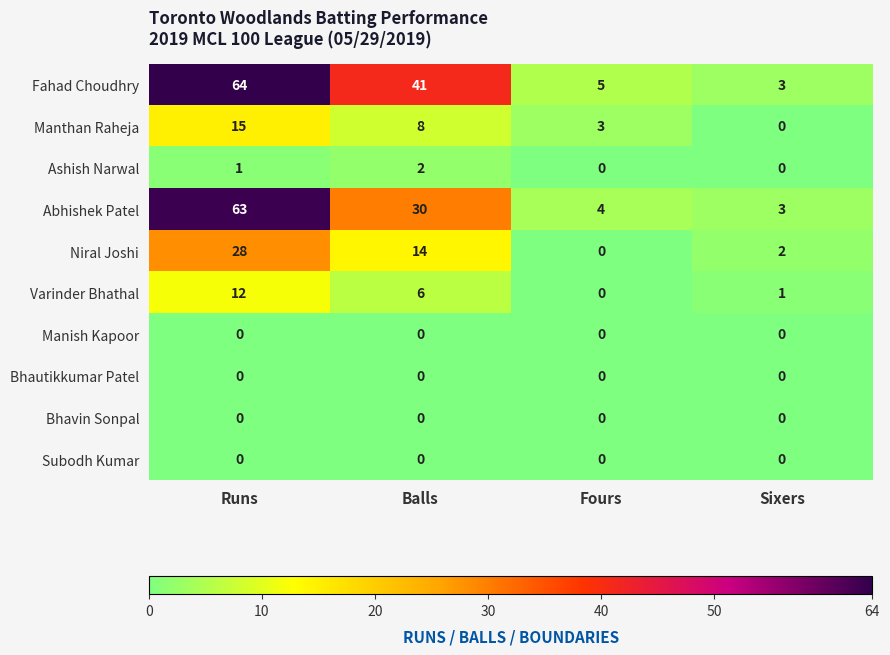

What is the approximate value of Varinder Bhathal at Balls, to the nearest 5?

5